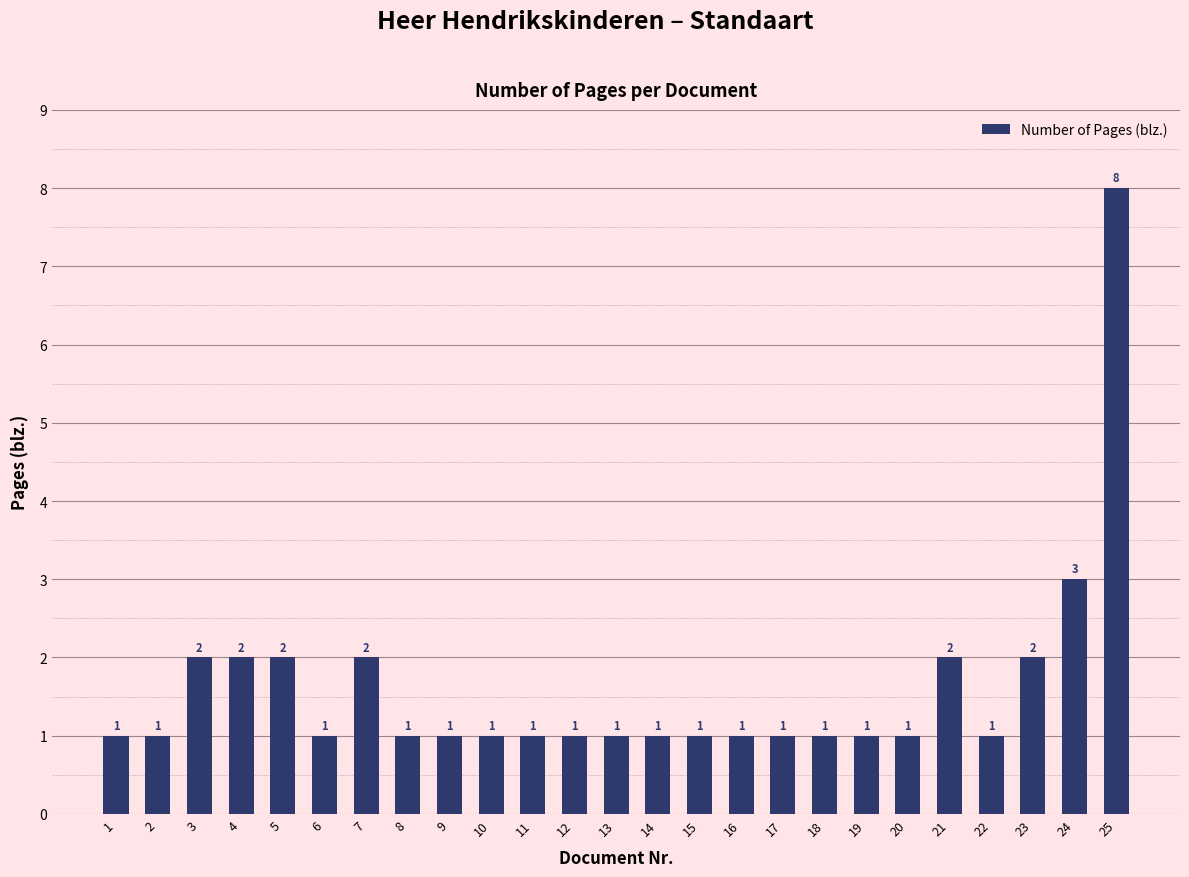

How many data points does each series have?

25